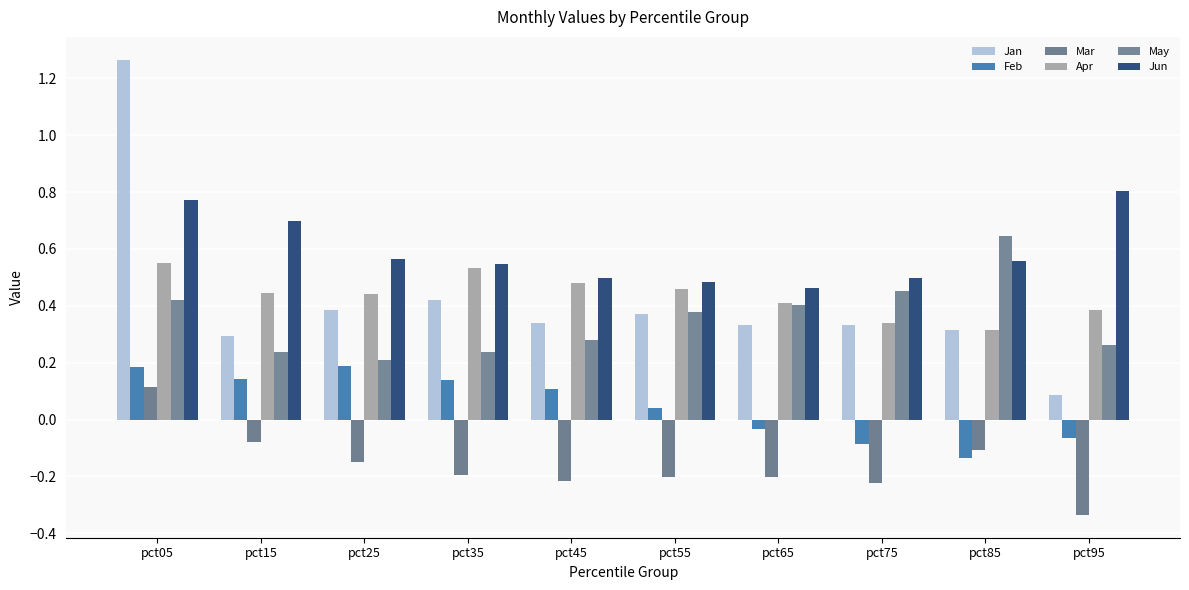

What is the value of the Jan bar at the 2nd from the left?

0.3